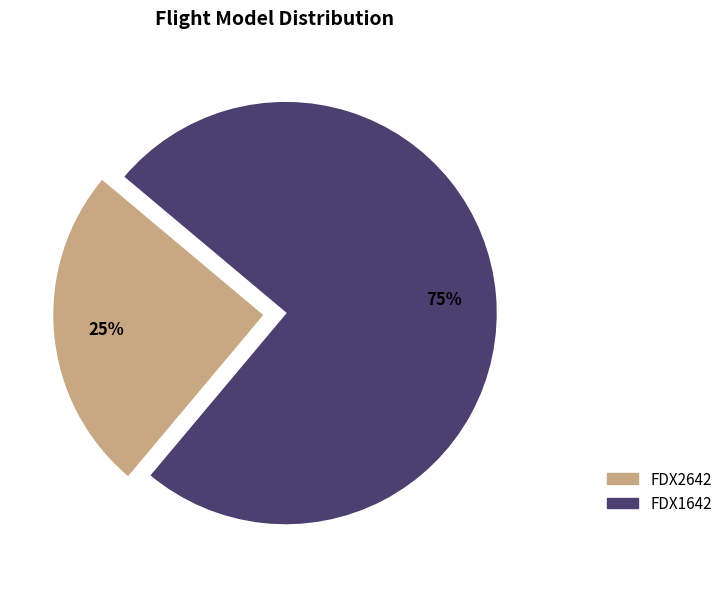

Is FDX1642 the majority of the pie?

Yes